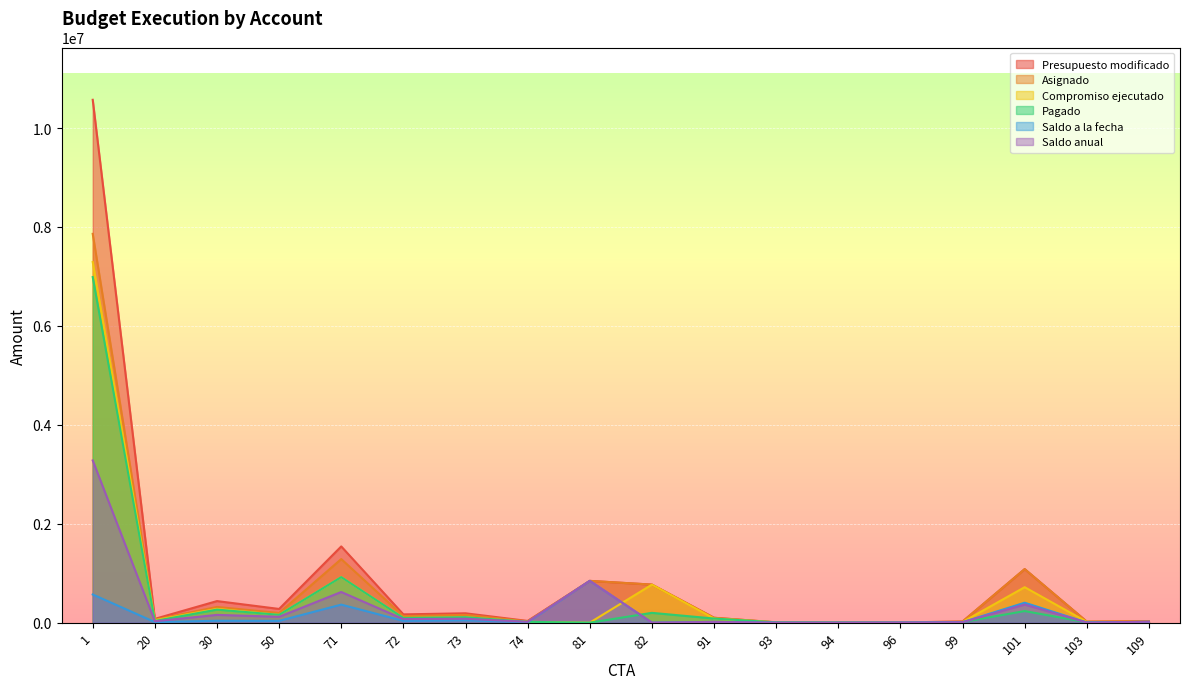

True or false: Saldo anual and Pagado intersect in this chart.

True